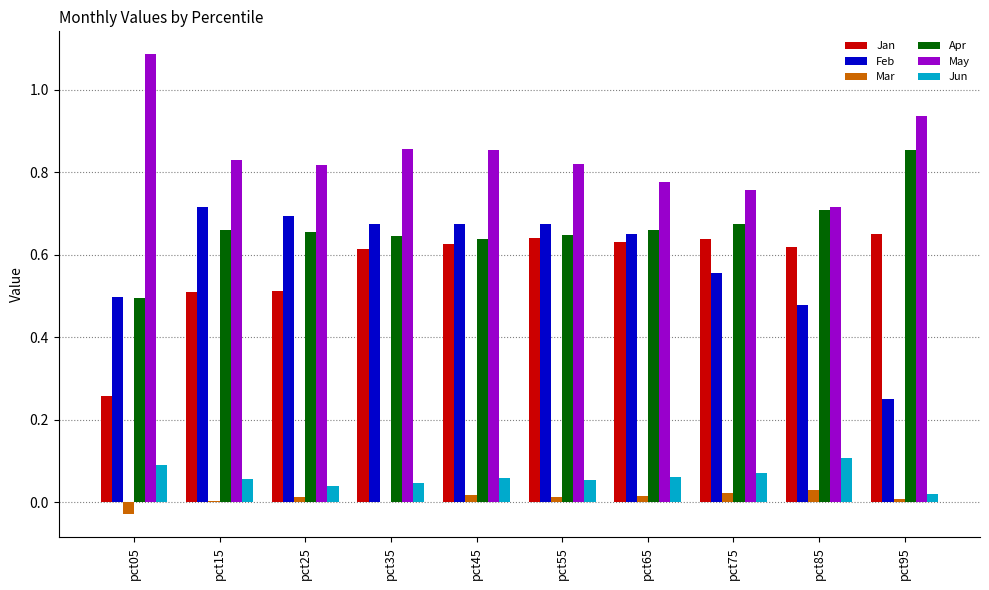

Is the value of May at pct65 greater than the value of Jun at pct75?

Yes